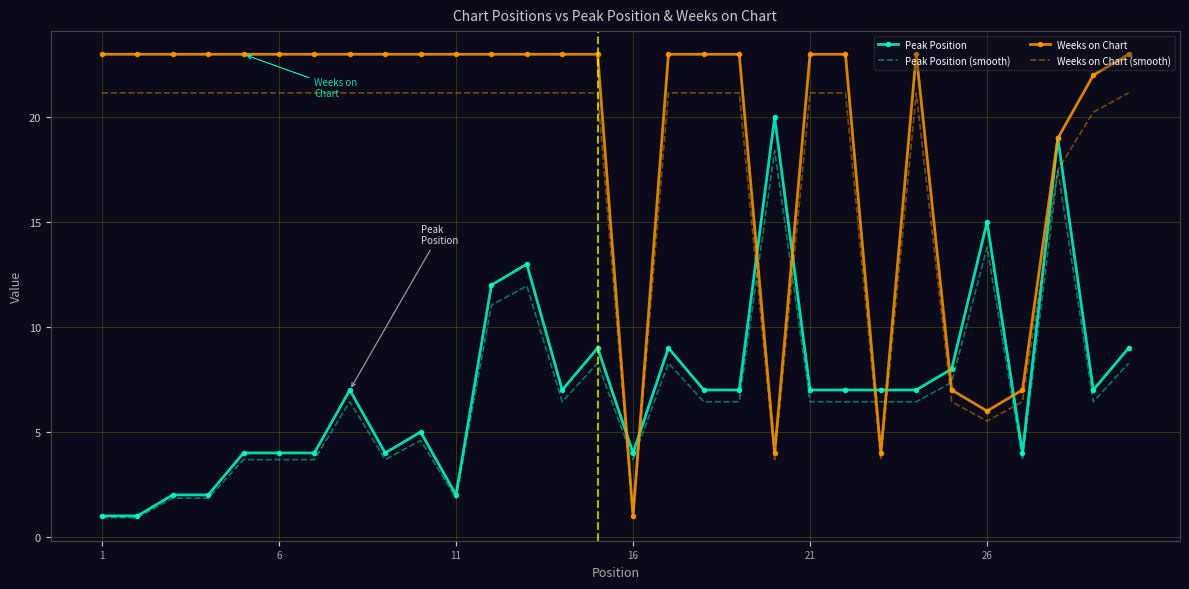

How many categories are shown in the chart?

30